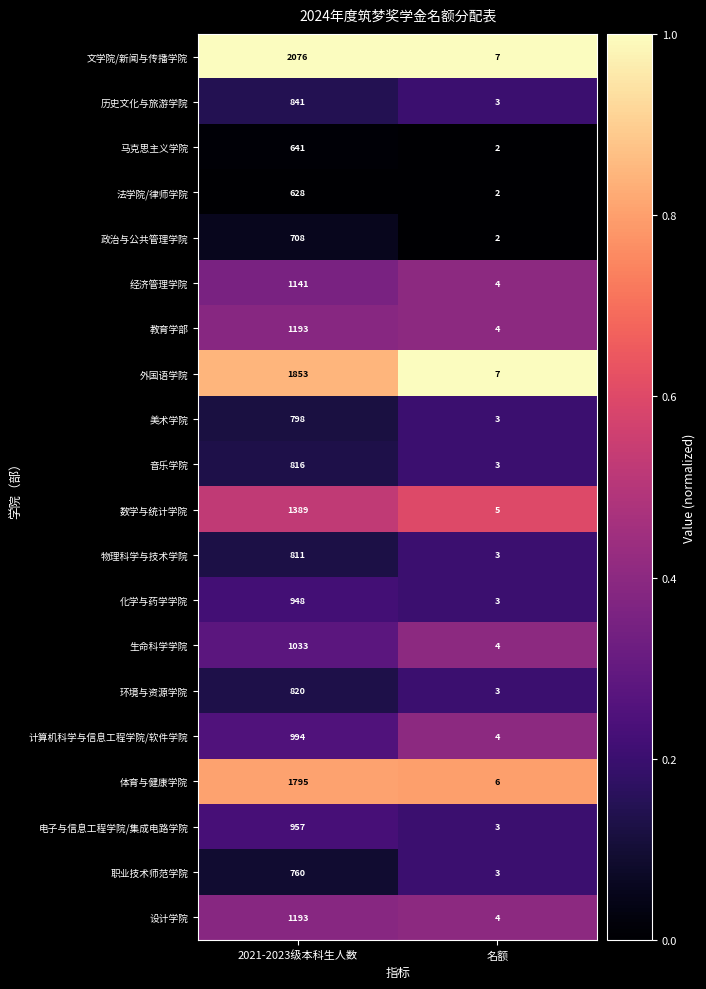

What is the maximum value shown in the chart?

2076